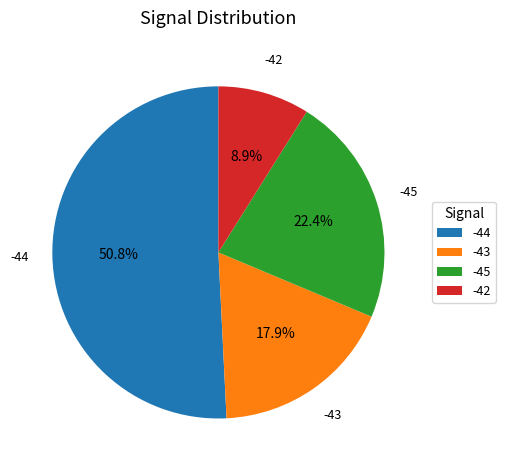

To the nearest percent, what portion does -43 represent?

18%